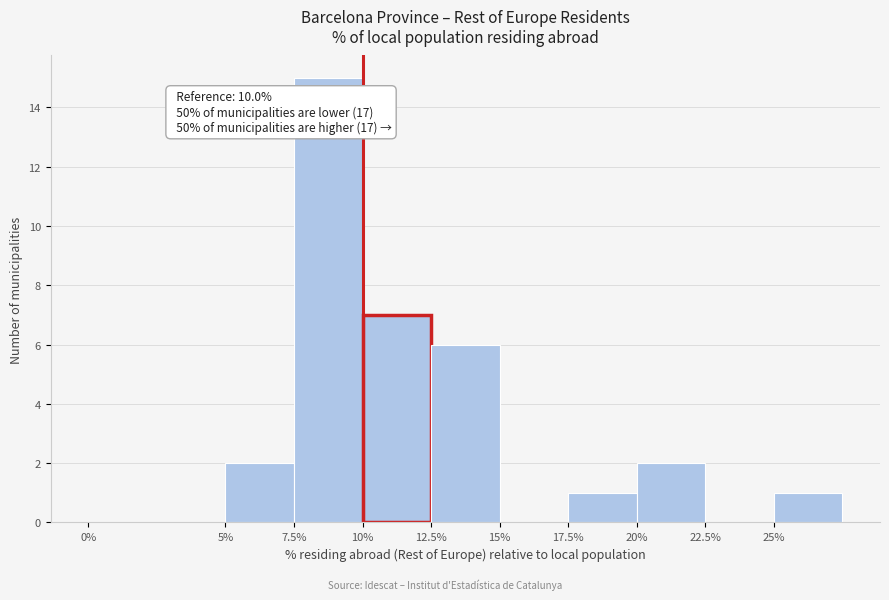

Over which range of the x-axis is the bar tallest?

7.5 to 10.0